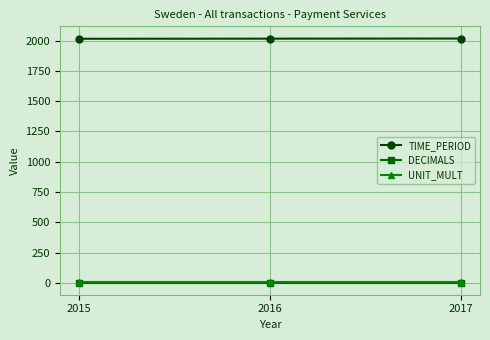

The UNIT_MULT series shows 6 at 2016. True or false?

True